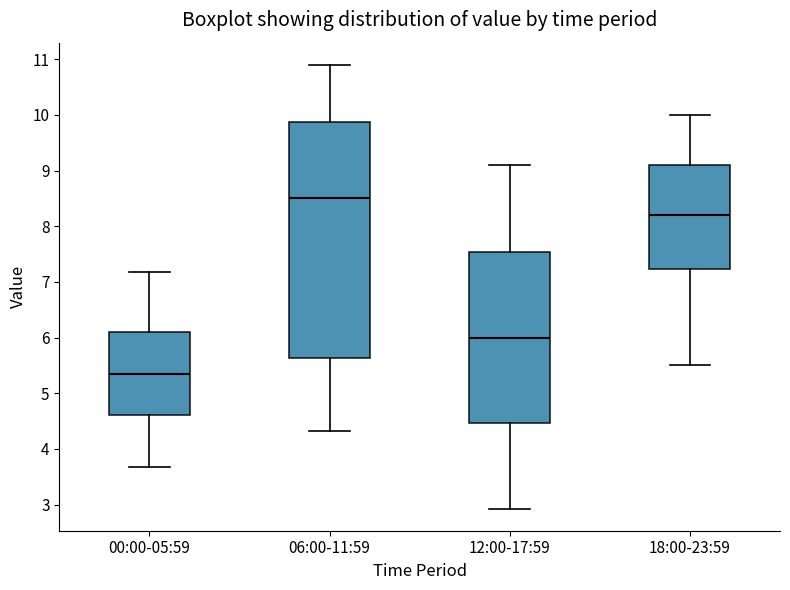

Where does the median line of the box for 12:00-17:59 sit on the y-axis? The values are not printed on the chart, so give them approximately, as read against the axis.

6.0